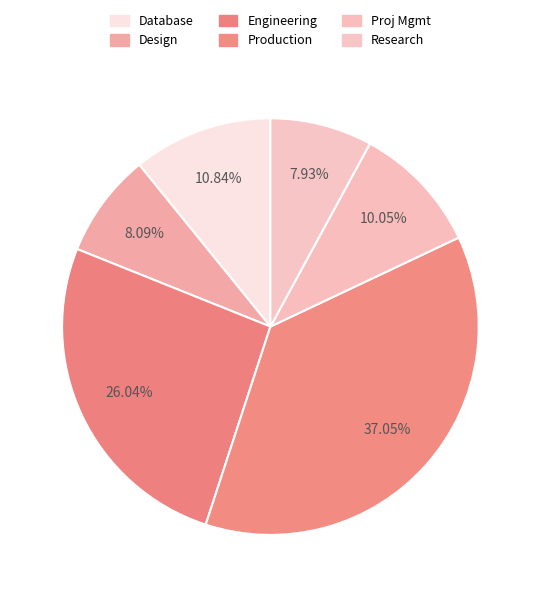

To the nearest percent, what portion does Research represent?

8%